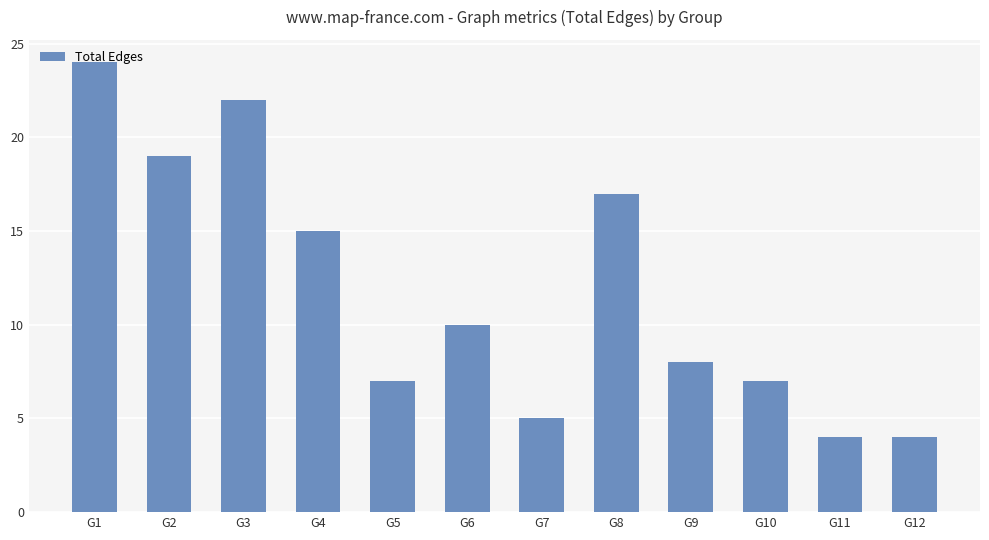

What is the value of the 6th bar from the left?

10